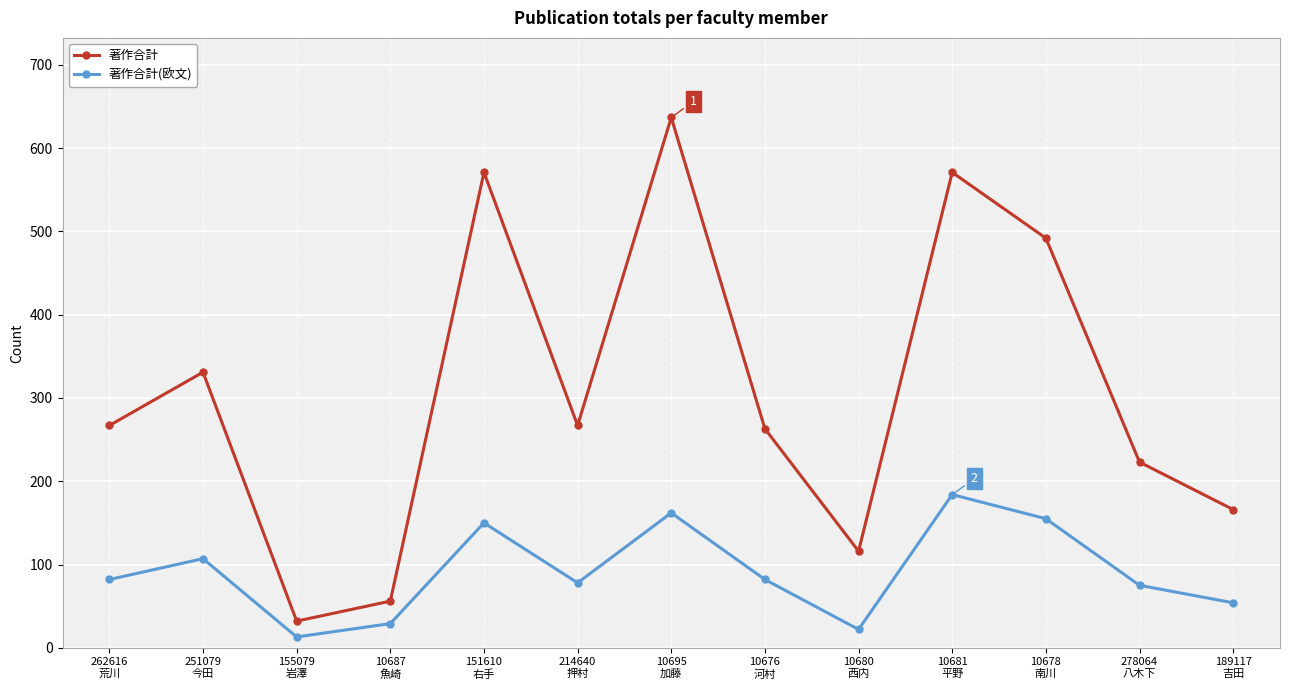

Reading left to right, extract all data points from this chart.

著作合計: 262616
荒川=267	251079
今田=331	155079
岩澤=32	10687
魚崎=56	151610
右手=571	214640
押村=267	10695
加藤=637	10676
河村=263	10680
西内=116	10681
平野=571	10678
南川=492	278064
八木下=223	189117
吉田=166
著作合計(欧文): 262616
荒川=82	251079
今田=107	155079
岩澤=13	10687
魚崎=29	151610
右手=150	214640
押村=78	10695
加藤=162	10676
河村=82	10680
西内=22	10681
平野=184	10678
南川=155	278064
八木下=75	189117
吉田=54